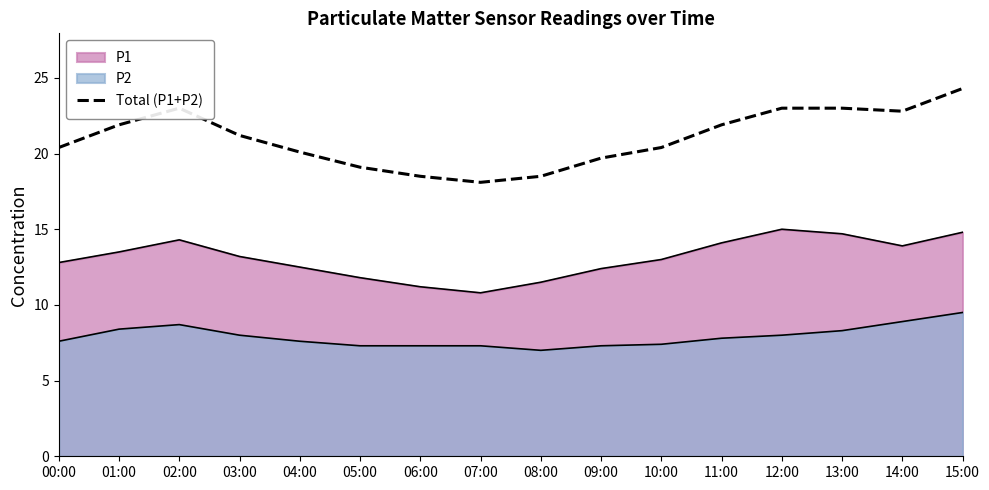

How many lines are shown in the chart?

3